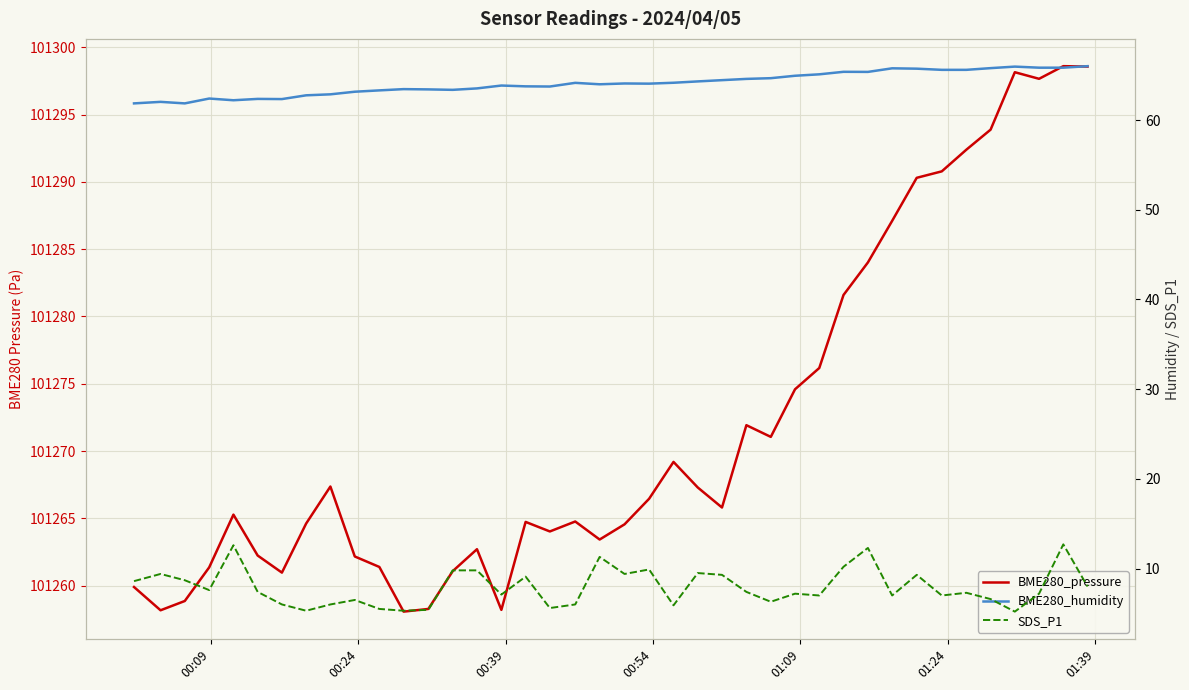

The value of SDS_P1 at 33 is 4.2. True or false?

False